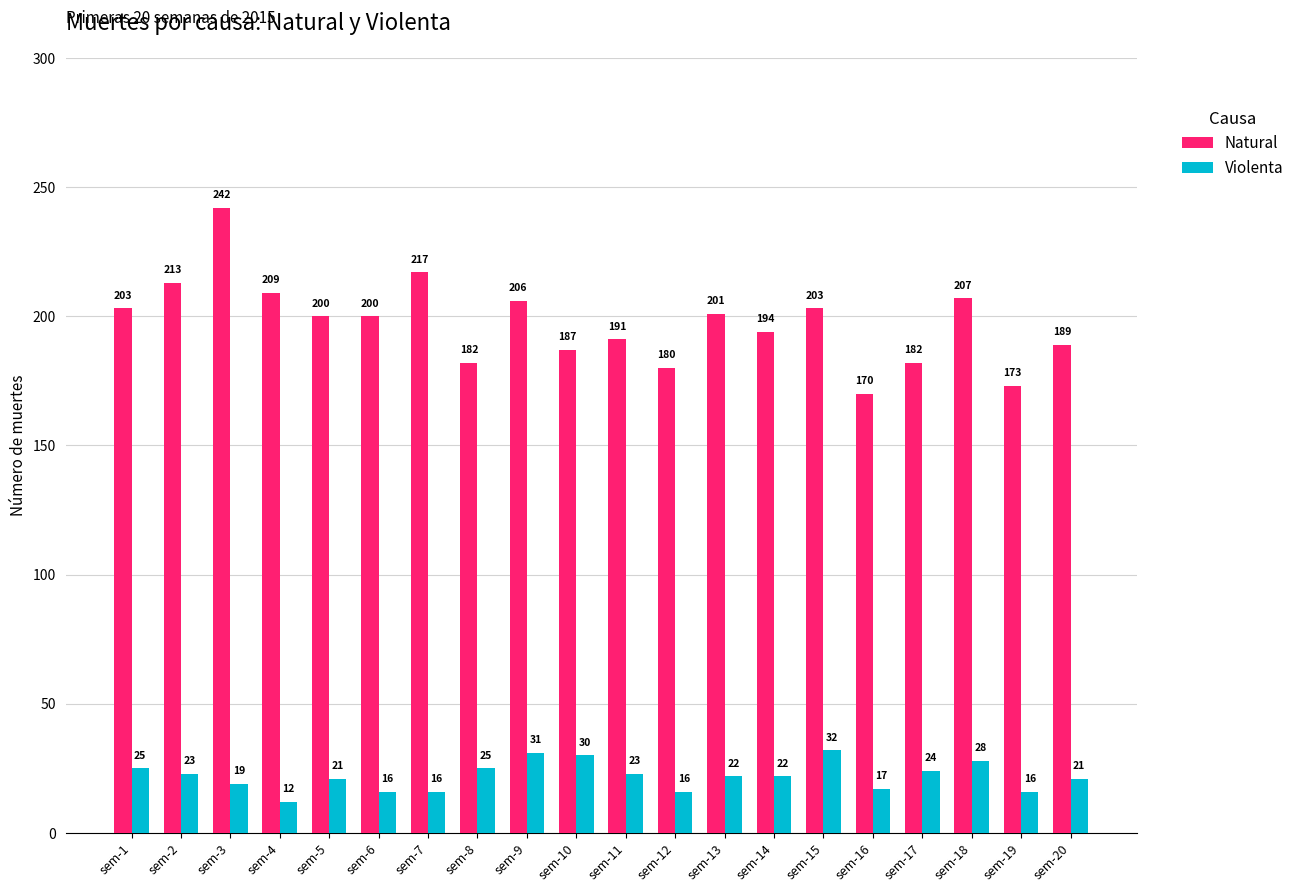

At how many categories does at least one series exceed 234?

1